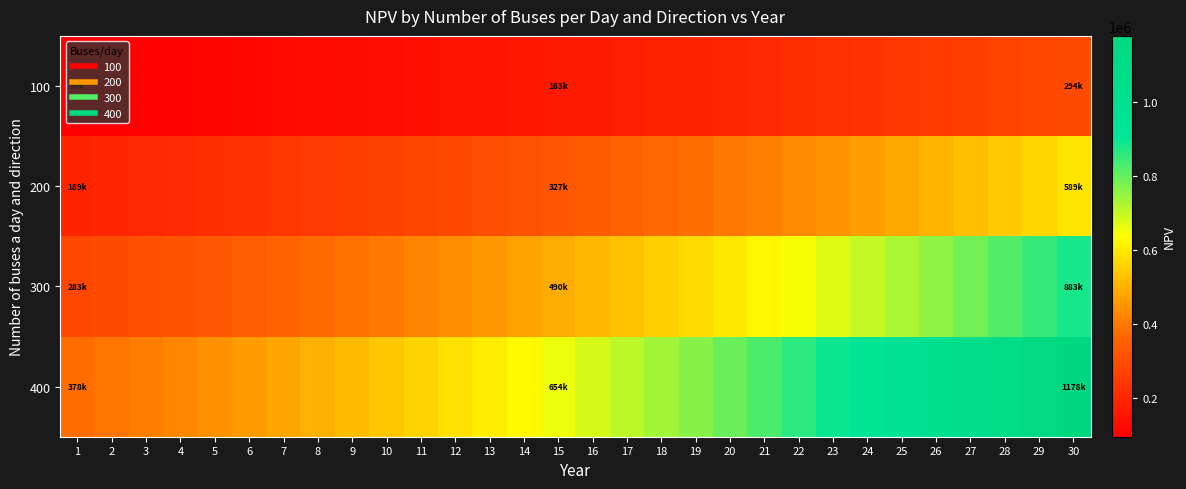

Reading left to right, transcribe all the data shown in this chart.

100: 1=94400.0	2=98176.0	3=102103.0	4=106187.2	5=110434.6	6=114852.0	7=119446.1	8=124224.0	9=129192.9	10=134360.6	11=139735.1	12=145324.5	13=151137.4	14=157182.9	15=163470.3	16=170009.1	17=176809.4	18=183881.8	19=191237.1	20=198886.6	21=206842.0	22=215115.7	23=223720.3	24=232669.1	25=241975.9	26=251654.9	27=261721.1	28=272190.0	29=283077.6	30=294400.7
200: 1=188800.0	2=196352.0	3=204206.1	4=212374.3	5=220869.3	6=229704.1	7=238892.2	8=248447.9	9=258385.8	10=268721.3	11=279470.1	12=290648.9	13=302274.9	14=314365.9	15=326940.5	16=340018.1	17=353618.9	18=367763.6	19=382474.2	20=397773.1	21=413684.0	22=430231.4	23=447440.7	24=465338.3	25=483951.8	26=503309.9	27=523442.3	28=544380.0	29=566155.2	30=588801.4
300: 1=283200.0	2=294528.0	3=306309.1	4=318561.5	5=331303.9	6=344556.1	7=358338.3	8=372671.9	9=387578.8	10=403081.9	11=419205.2	12=435973.4	13=453412.3	14=471548.8	15=490410.8	16=510027.2	17=530428.3	18=551645.4	19=573711.2	20=596659.7	21=620526.1	22=645347.1	23=671161.0	24=698007.4	25=725927.7	26=754964.8	27=785163.4	28=816570.0	29=849232.8	30=883202.1
400: 1=377600.0	2=392704.0	3=408412.2	4=424748.6	5=441738.6	6=459408.1	7=477784.5	8=496895.8	9=516771.7	10=537442.5	11=558940.2	12=581297.9	13=604549.8	14=628731.8	15=653881.0	16=680036.3	17=707237.7	18=735527.2	19=764948.3	20=795546.2	21=827368.1	22=860462.8	23=894881.3	24=930676.6	25=967903.7	26=1006619.8	27=1046884.6	28=1088760.0	29=1132310.4	30=1177602.8